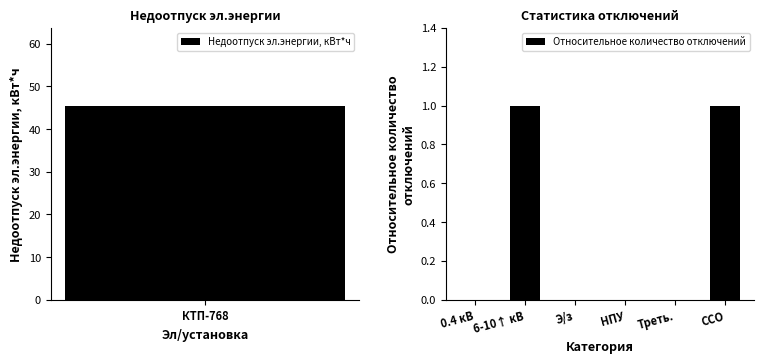

The value of Относительное количество отключений at 6-10↑ кВ is 1. True or false?

True